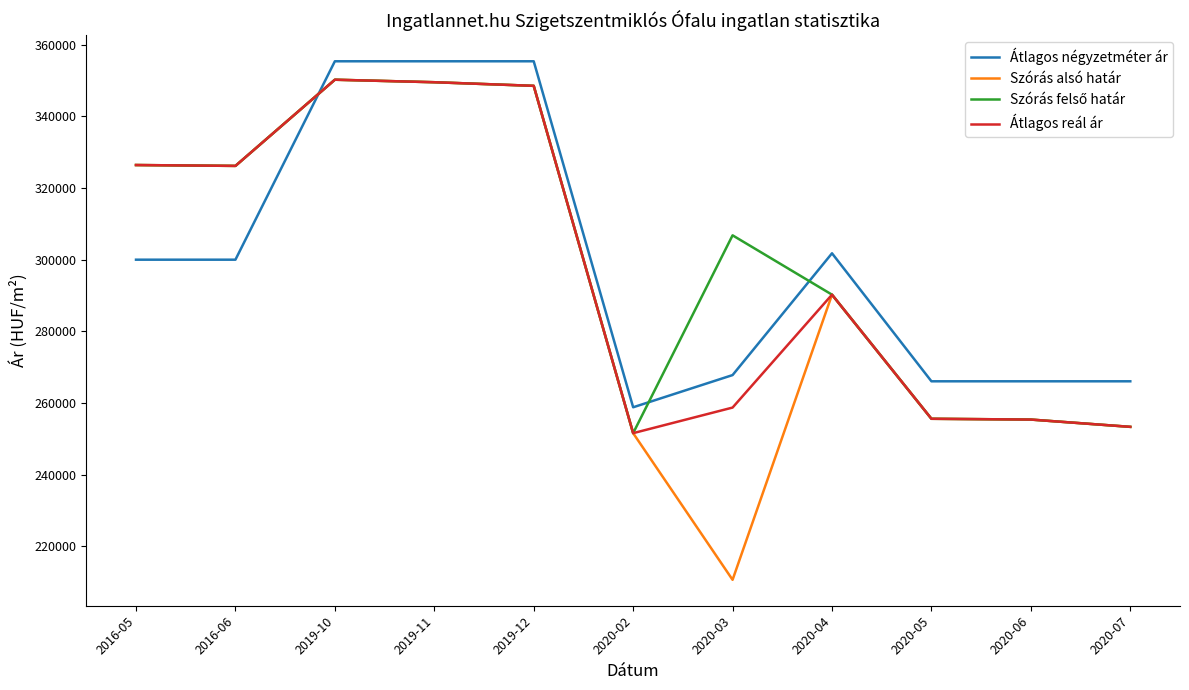

True or false: Szórás alsó határ and Átlagos négyzetméter ár intersect in this chart.

True